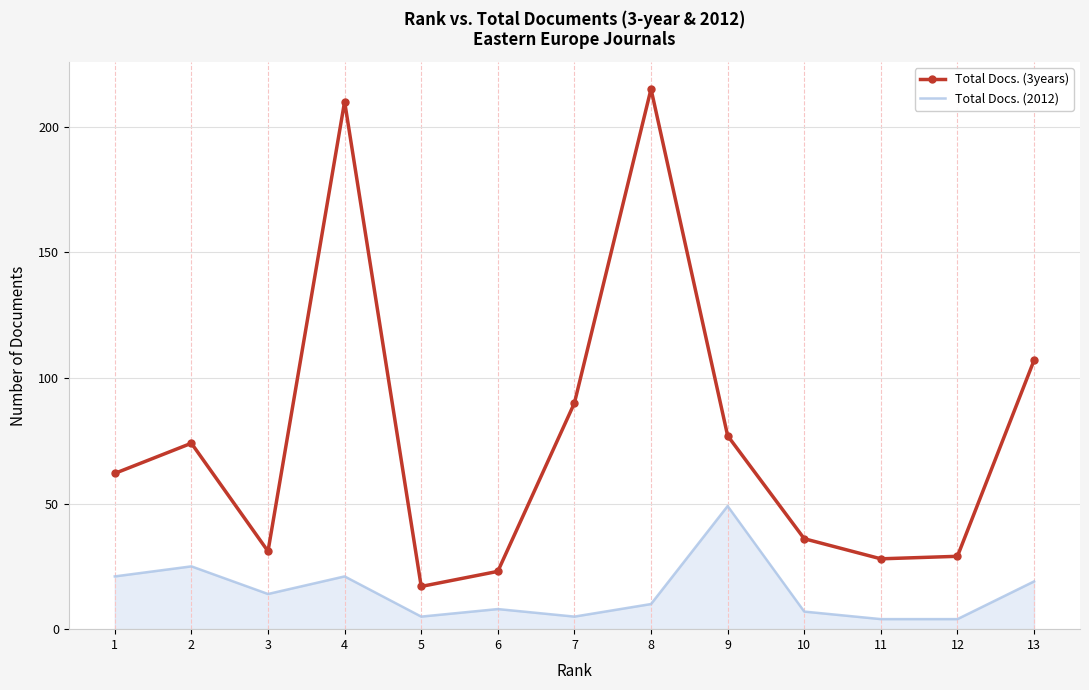

Which label corresponds to the largest value in the chart?

8